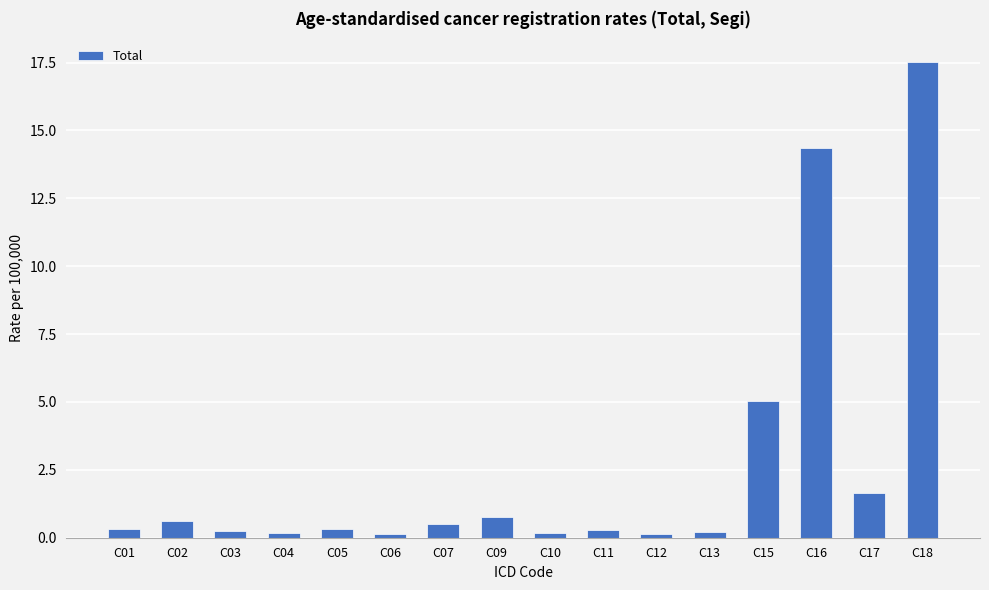

True or false: the data shows 0.2 at C13.

True